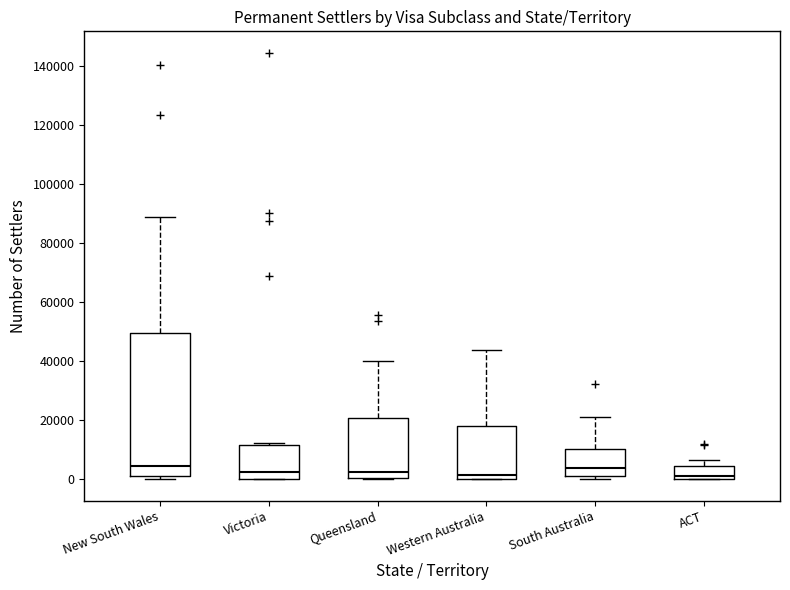

Which box is the tallest, from its lower edge to its upper edge?

New South Wales